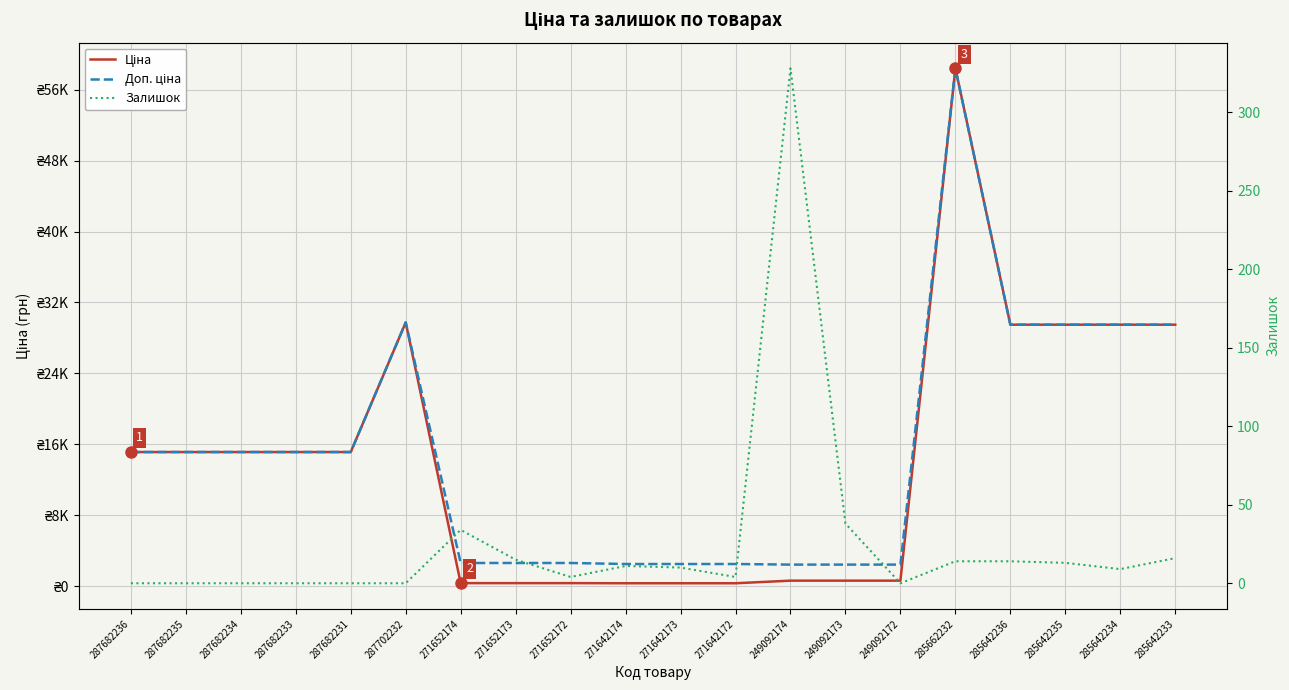

Rank the series by their maximum value, from lowest to highest.

Залишок, Ціна, Доп. ціна